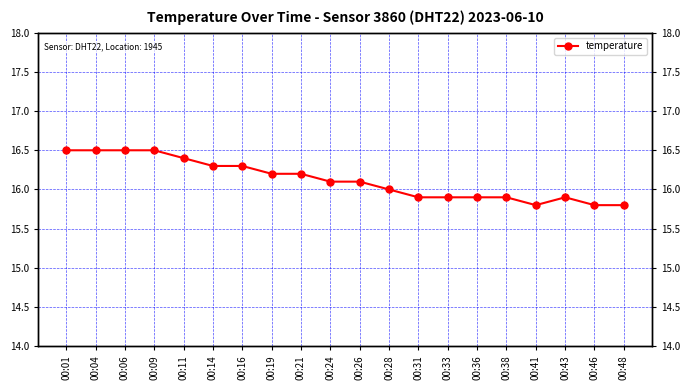

The value at 00:16 is 27.1. True or false?

False